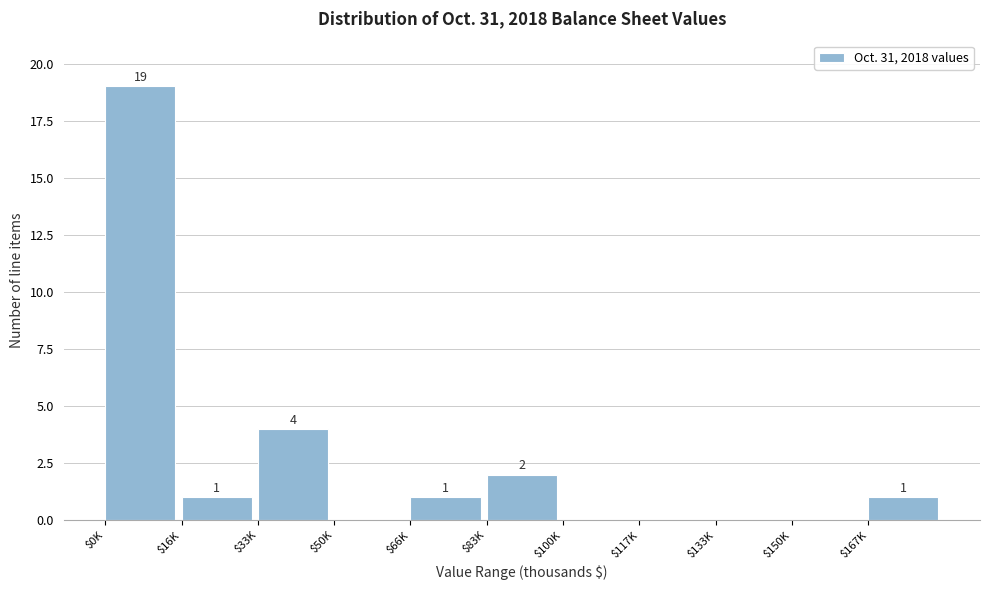

What is the sum of all values?

28